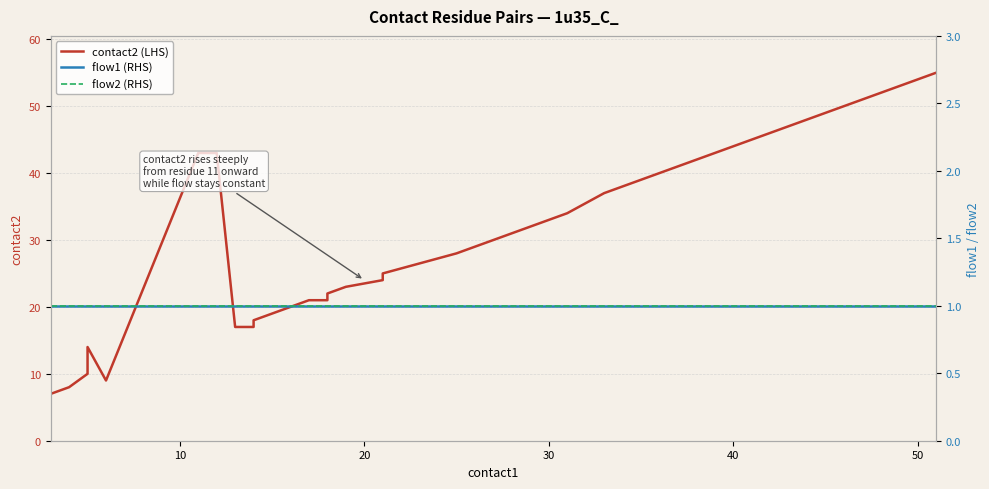

True or false: flow1 (RHS) has more than 0 interior local peaks.

False